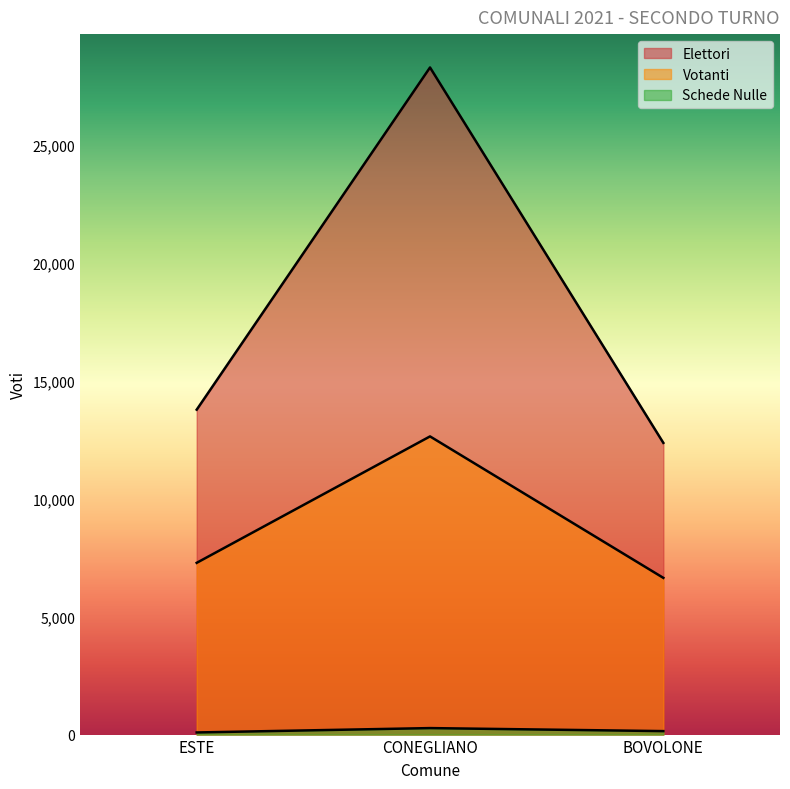

What are all the series names shown in the legend?

Elettori, Votanti, Schede Nulle